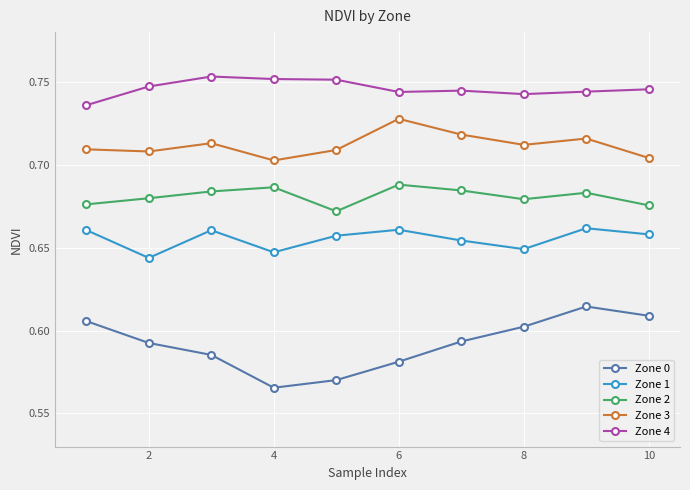

Which series has the widest spread of values?

Zone 0